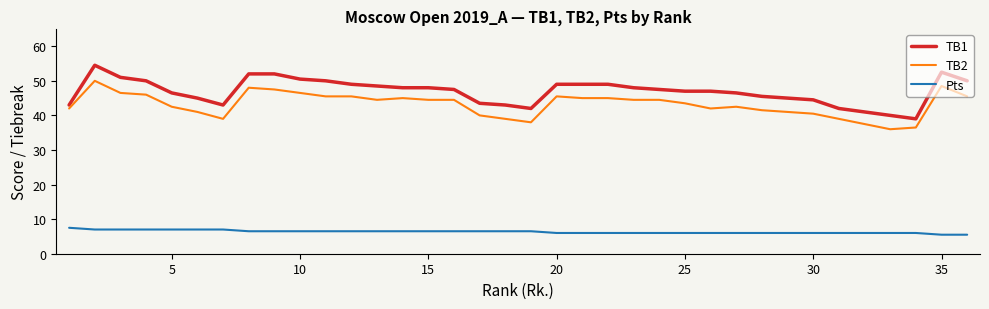

Reading right to left, transcribe all the data shown in this chart.

TB1: 50.0	52.5	39.0	40.0	41.0	42.0	44.5	45.0	45.5	46.5	47.0	47.0	47.5	48.0	49.0	49.0	49.0	42.0	43.0	43.5	47.5	48.0	48.0	48.5	49.0	50.0	50.5	52.0	52.0	43.0	45.0	46.5	50.0	51.0	54.5	43.0
TB2: 45.5	48.5	36.5	36.0	37.5	39.0	40.5	41.0	41.5	42.5	42.0	43.5	44.5	44.5	45.0	45.0	45.5	38.0	39.0	40.0	44.5	44.5	45.0	44.5	45.5	45.5	46.5	47.5	48.0	39.0	41.0	42.5	46.0	46.5	50.0	42.0
Pts: 5.5	5.5	6.0	6.0	6.0	6.0	6.0	6.0	6.0	6.0	6.0	6.0	6.0	6.0	6.0	6.0	6.0	6.5	6.5	6.5	6.5	6.5	6.5	6.5	6.5	6.5	6.5	6.5	6.5	7.0	7.0	7.0	7.0	7.0	7.0	7.5